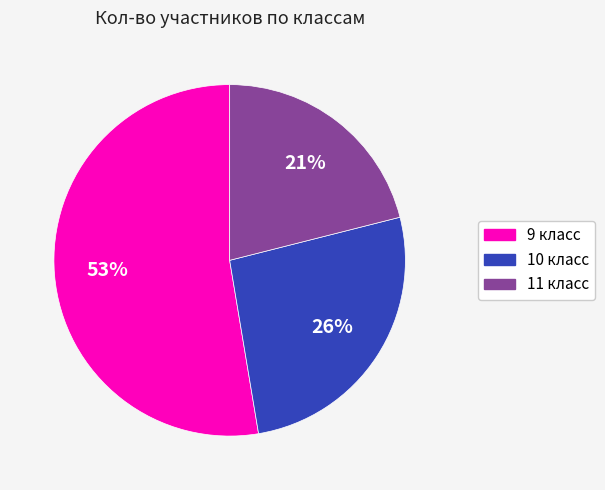

Is the sum of 9 класс and 11 класс greater than half?

Yes